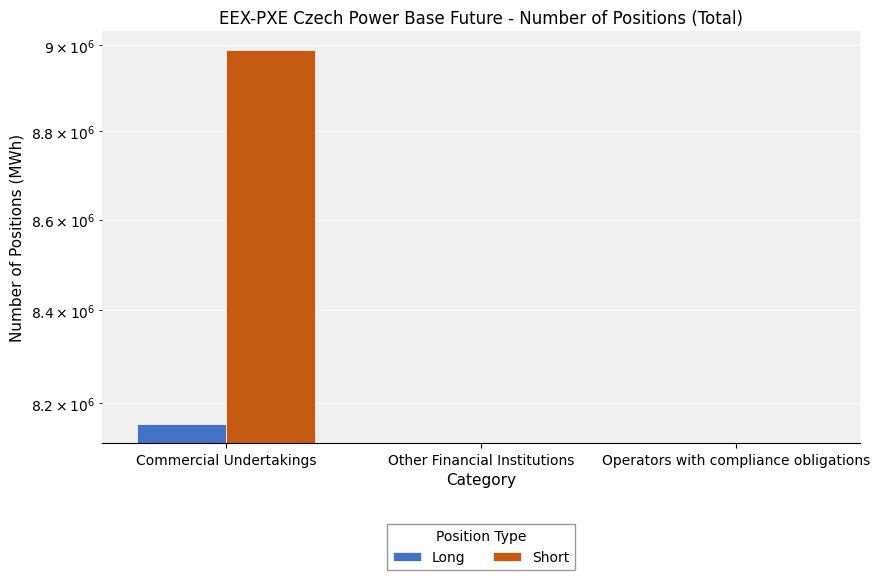

List the labels in order of Short value, largest first.

Commercial Undertakings, Other Financial Institutions, Operators with compliance obligations